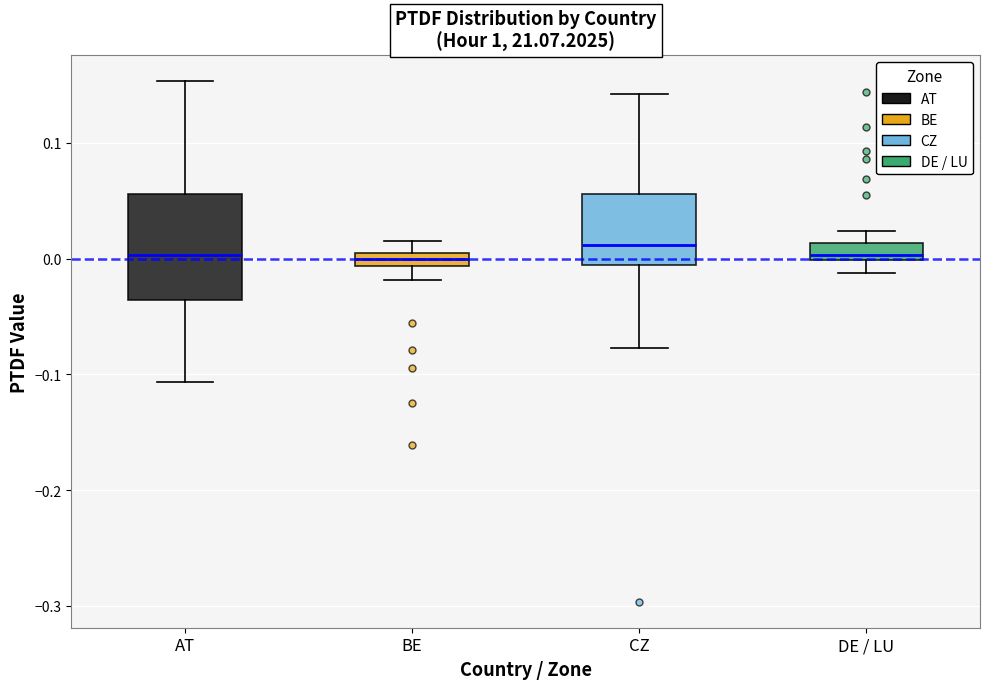

Where does the lower whisker of the box for BE end on the y-axis? The values are not printed on the chart, so give them approximately, as read against the axis.

-0.02